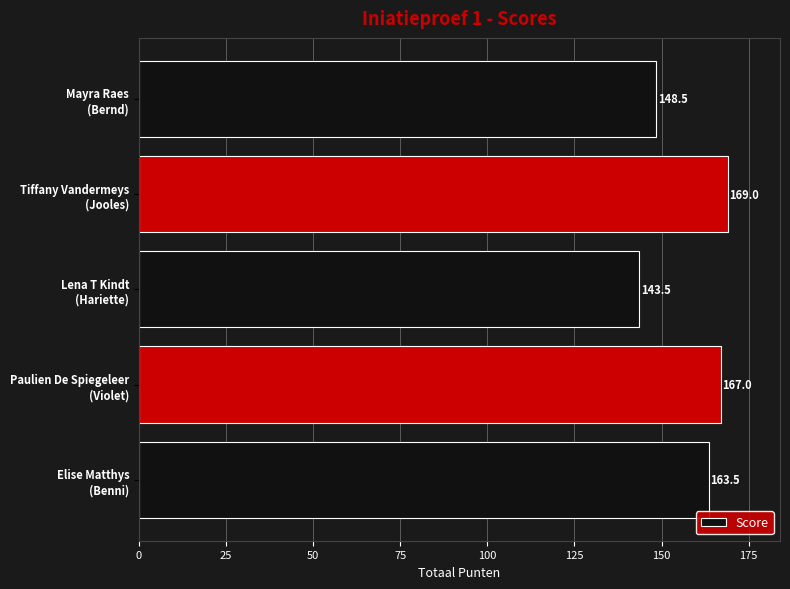

What is the sum of all values?

791.5